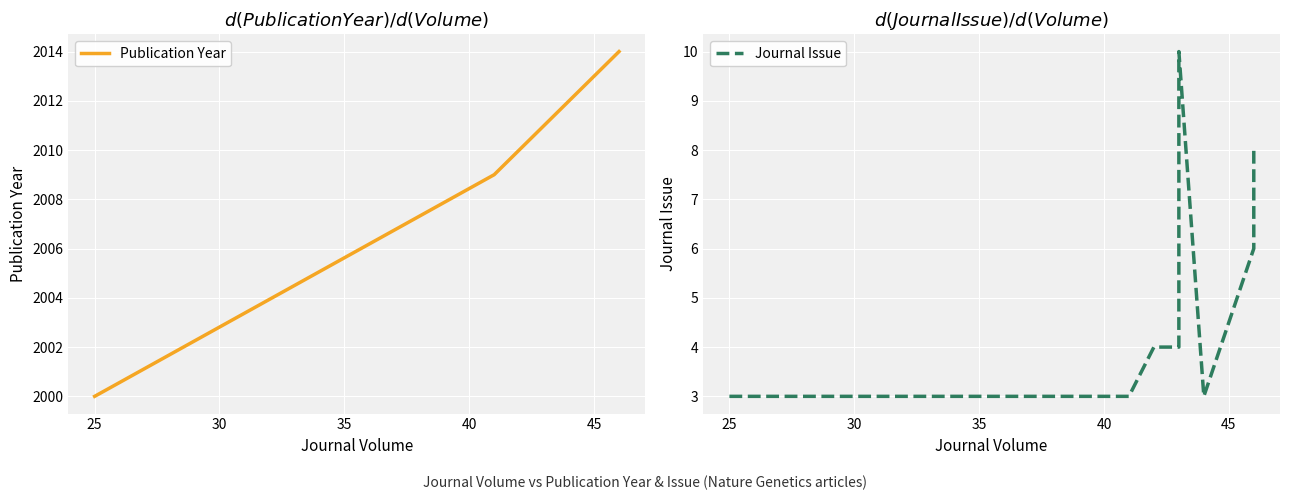

What is the value of the Publication Year point at the 1st from the left?

2000